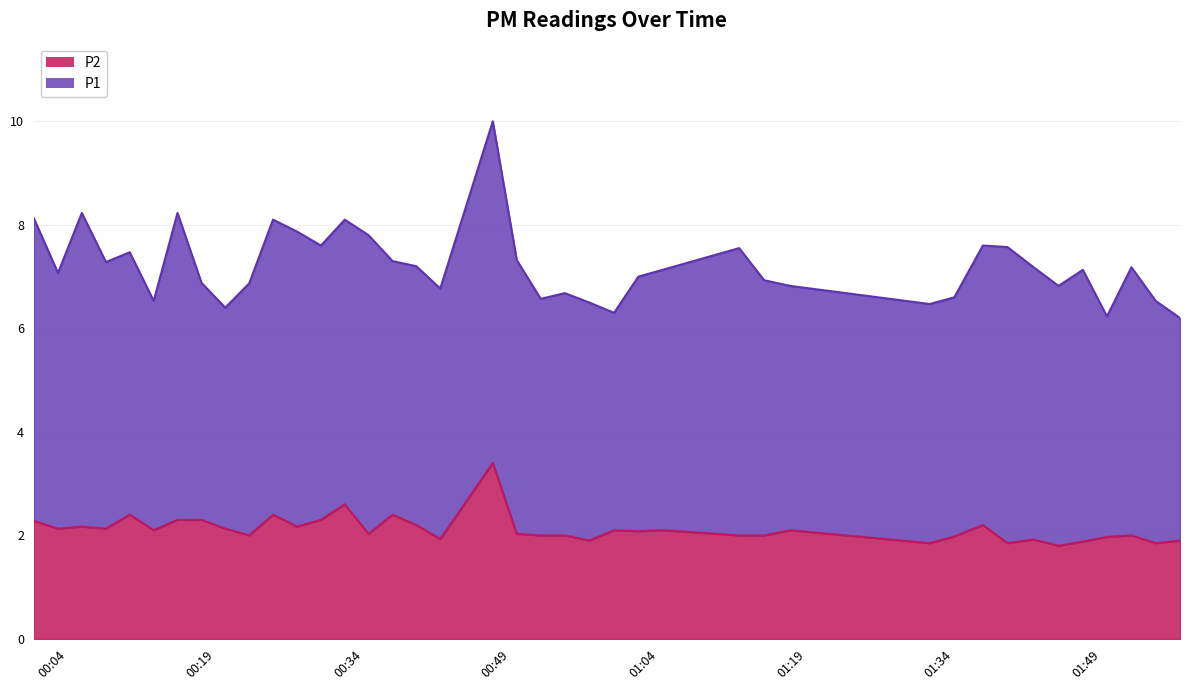

Reading left to right, extract all data points from this chart.

P2: 2.3	2.1	2.2	2.1	2.4	2.1	2.3	2.3	2.1	2.0	2.4	2.2	2.3	2.6	2.0	2.4	2.2	1.9	3.4	2.0	2.0	2.0	1.9	2.1	2.1	2.1	2.0	2.0	2.1	1.9	2.0	2.2	1.9	1.9	1.8	1.9	2.0	2.0	1.9	1.9
P1: 8.1	7.1	8.2	7.3	7.5	6.5	8.2	6.9	6.4	6.9	8.1	7.9	7.6	8.1	7.8	7.3	7.2	6.8	10.0	7.3	6.6	6.7	6.5	6.3	7.0	7.1	7.5	6.9	6.8	6.5	6.6	7.6	7.6	7.2	6.8	7.1	6.2	7.2	6.5	6.2